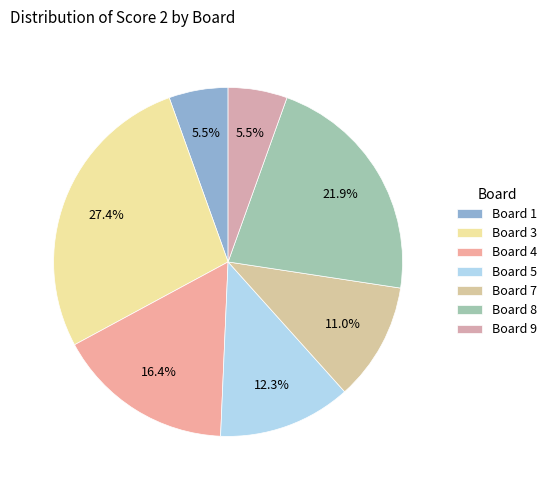

Count the number of slices in the pie.

7